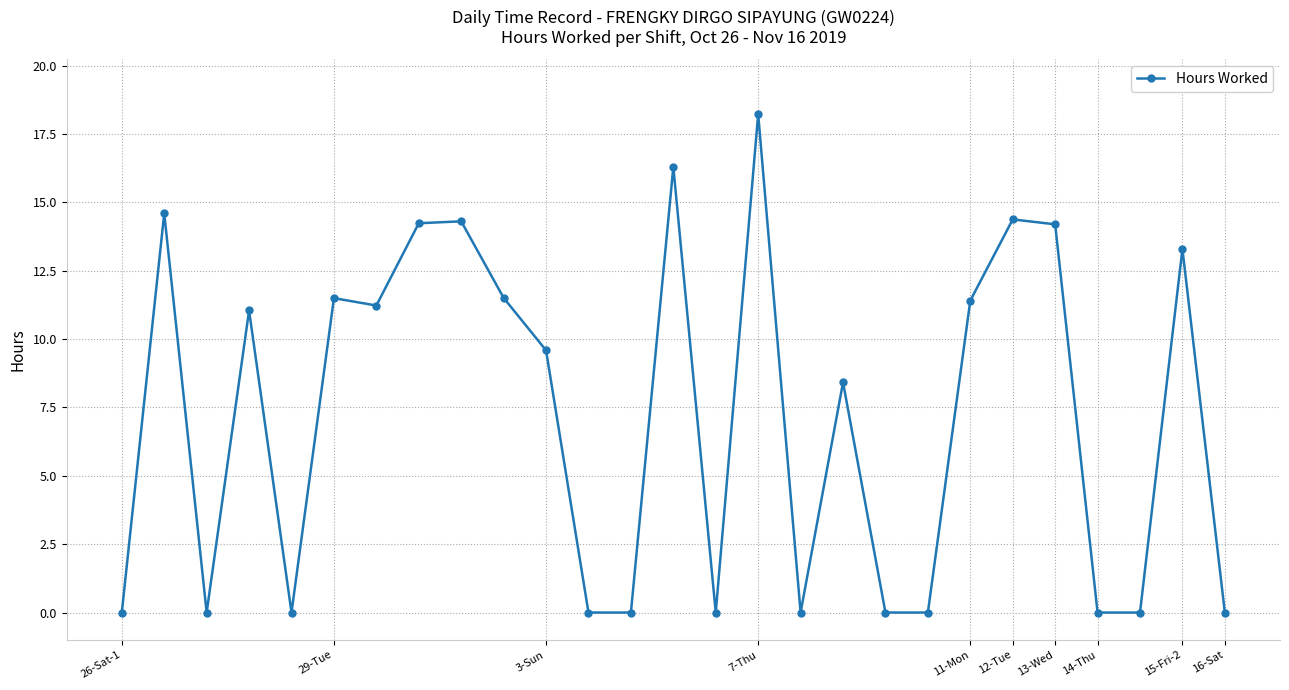

True or false: the data has more than 1 interior local peaks.

True